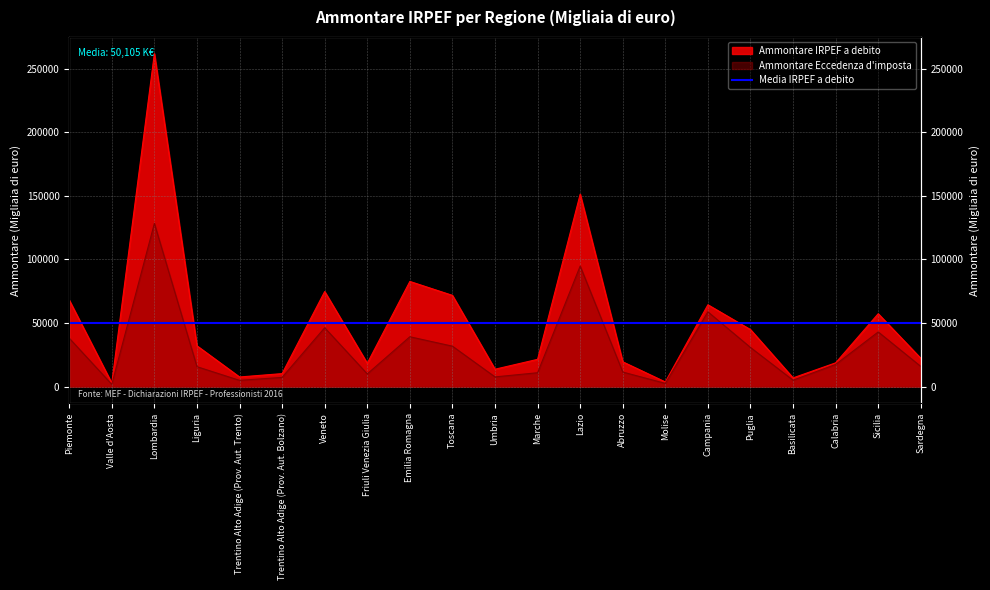

The value of Ammontare Acconti versati at Toscana is 105359. True or false?

False